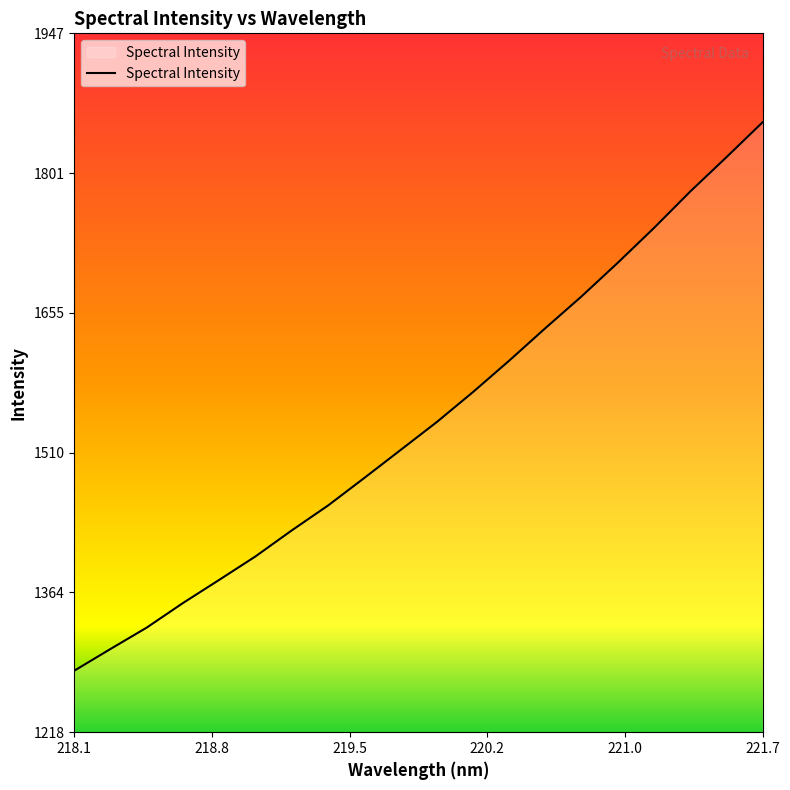

What is the difference between the maximum and minimum values?

571.7